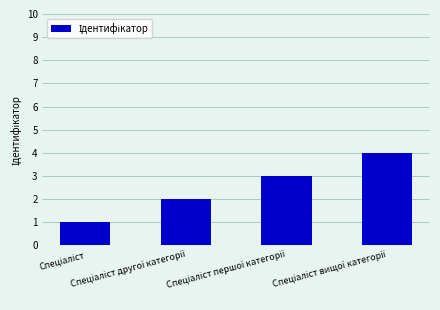

What is the smallest value displayed?

1